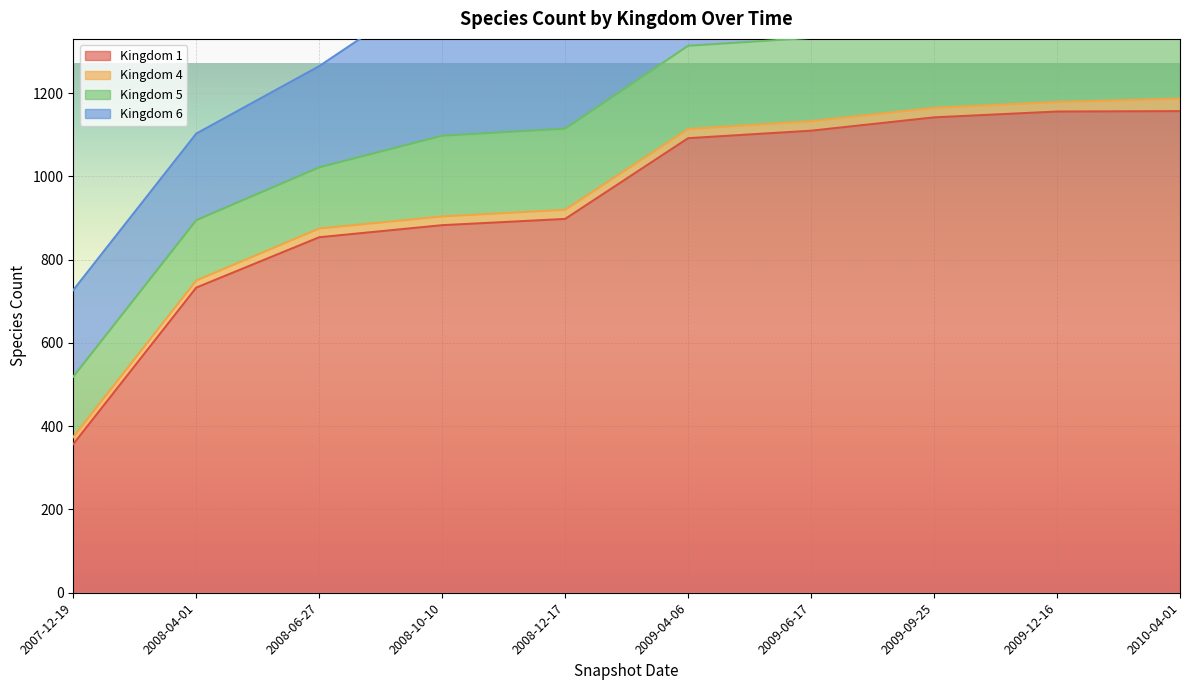

True or false: 5 and 4 intersect in this chart.

False